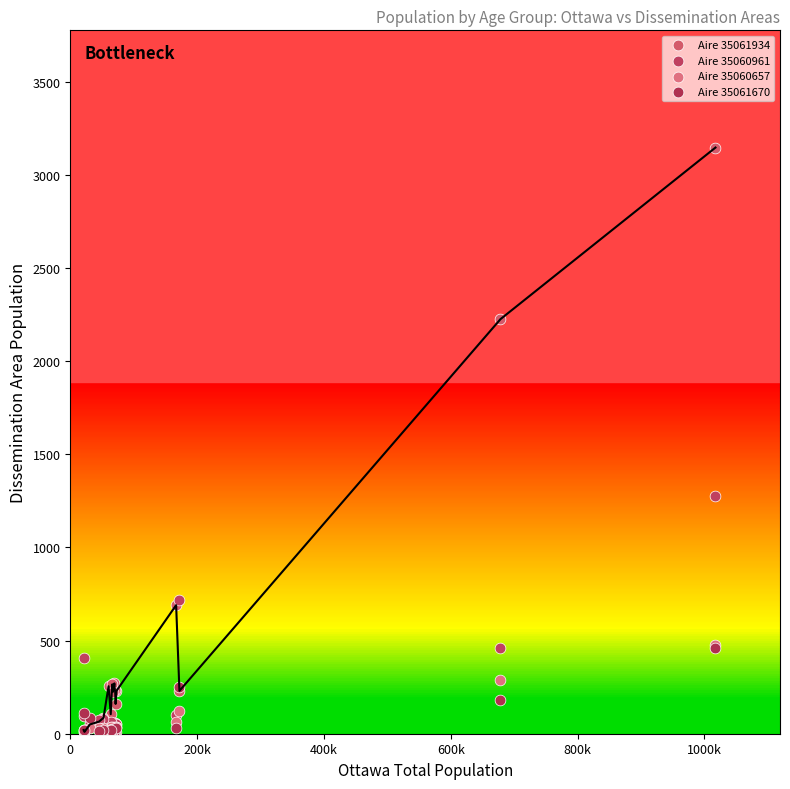

Across all series, what Y value is closest to 1578?

1275